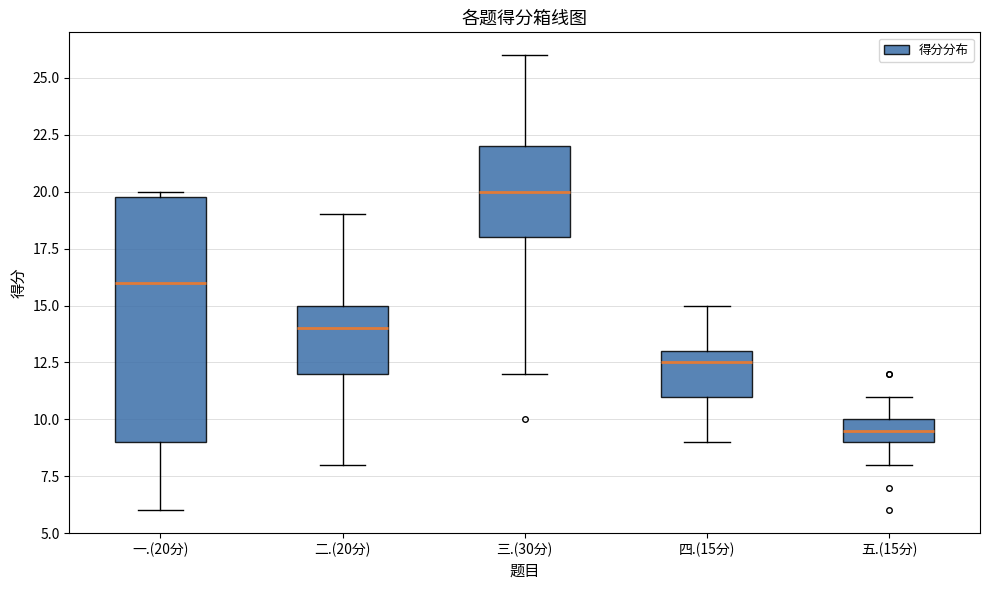

Which box is the tallest, from its lower edge to its upper edge?

一.(20分)